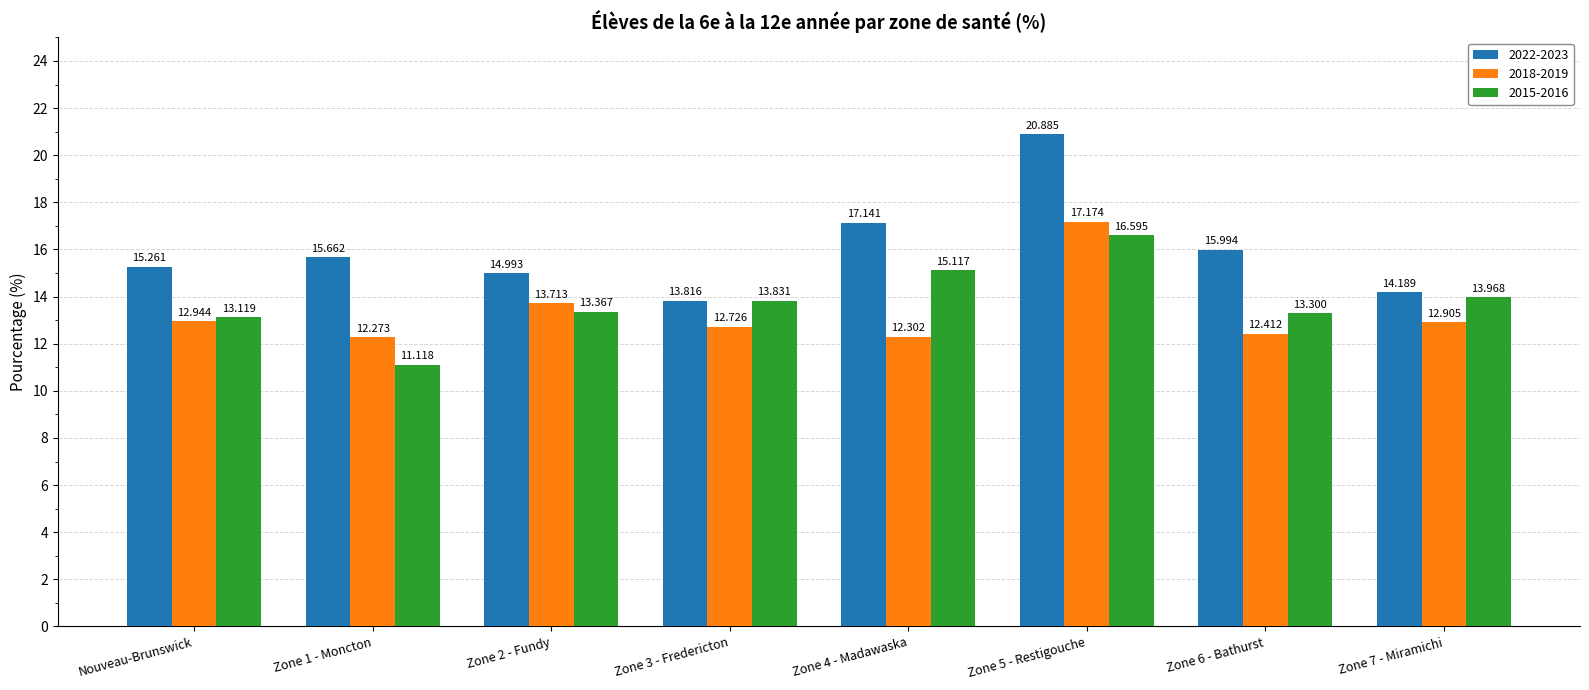

The 2022-2023 series shows 4.1 at Nouveau-Brunswick. True or false?

False